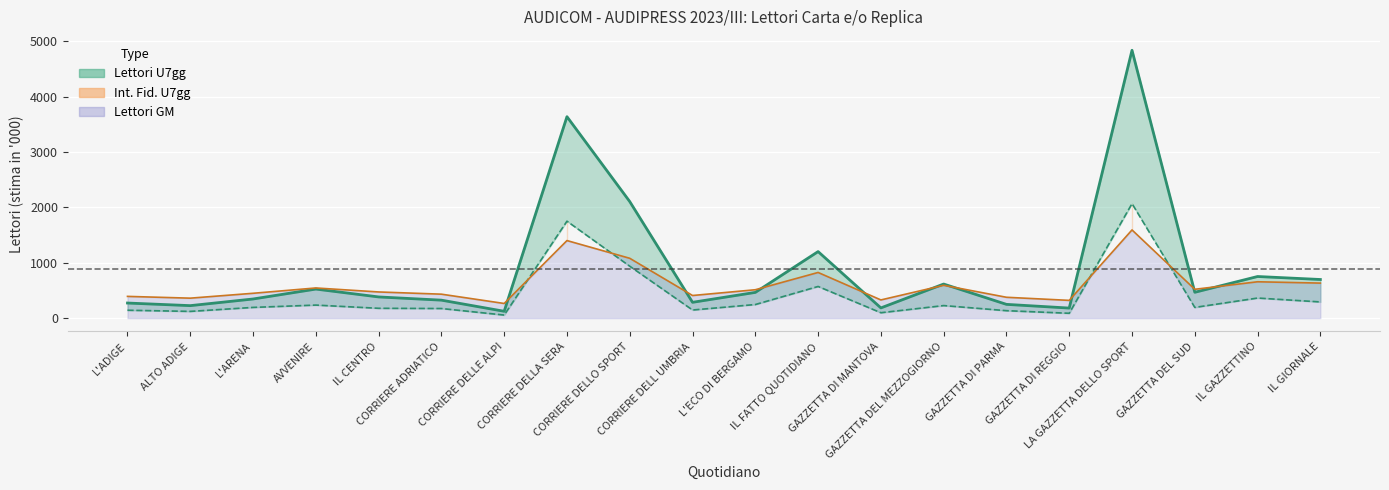

Rank the series by their average value, from highest to lowest.

Lettori U7gg, Int. Fid. U7gg, Lettori GM